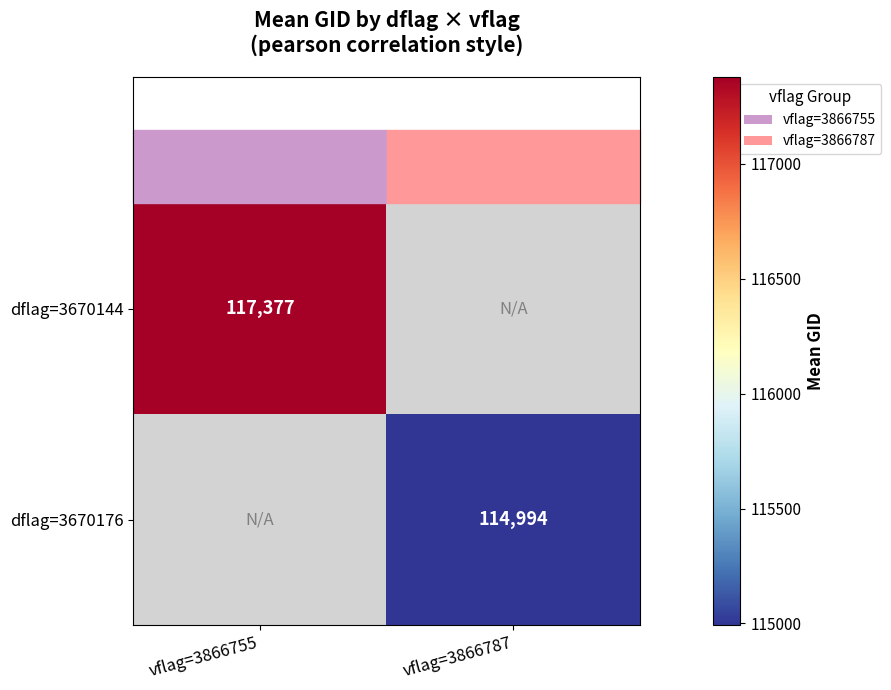

What is the maximum value shown in the chart?

117377.4